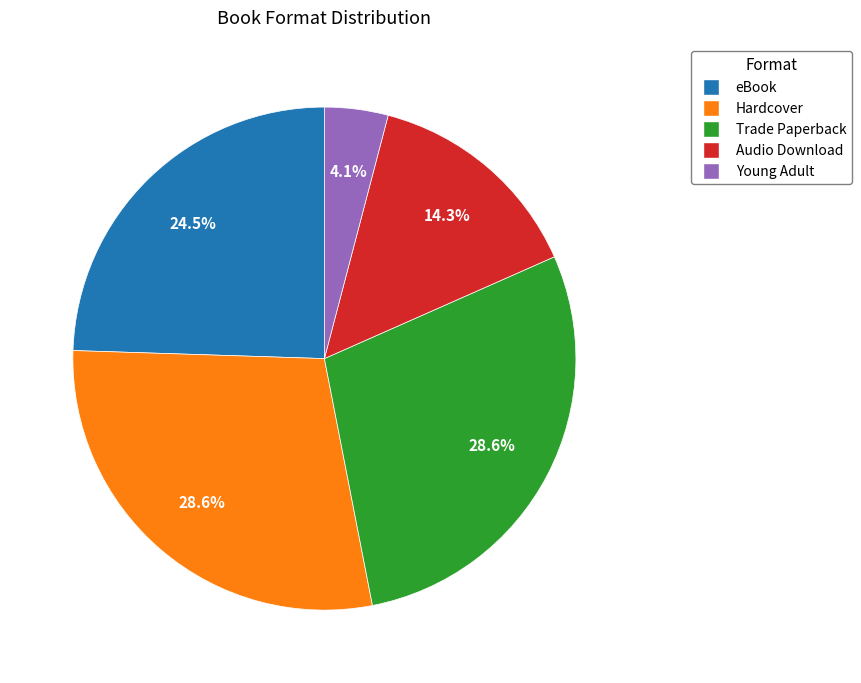

Does Audio Download account for over 50% of the chart?

No